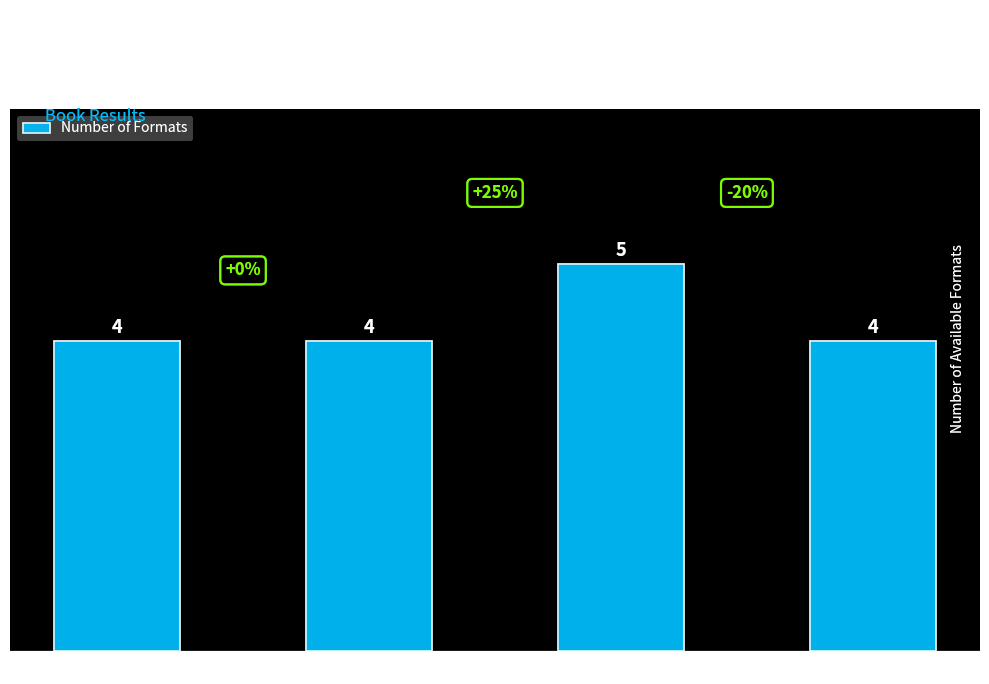

Approximately how many times larger is the value at Lost and Found compared to Sunny?

1.0